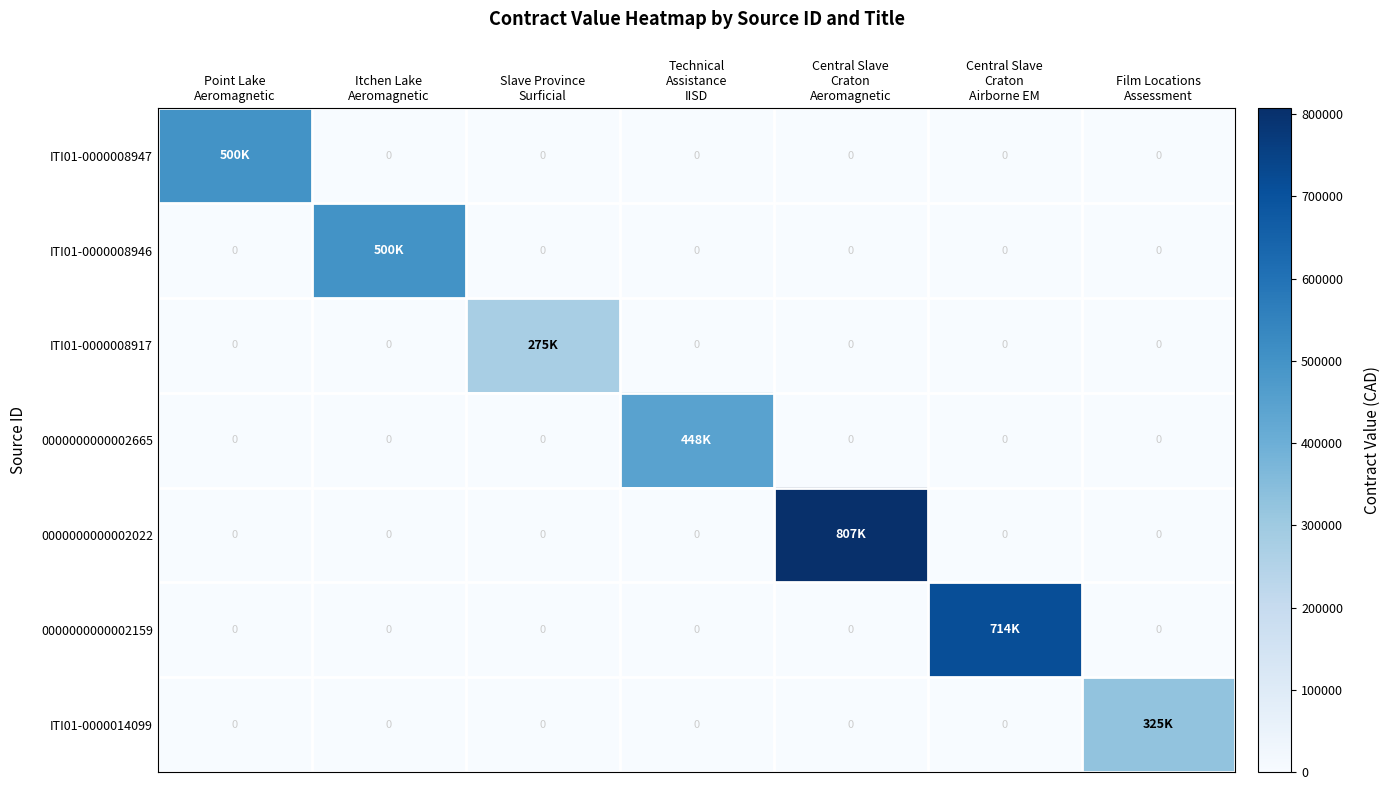

The 0000000000002022 series shows 0.0 at Central Slave Craton Airborne EM. True or false?

True